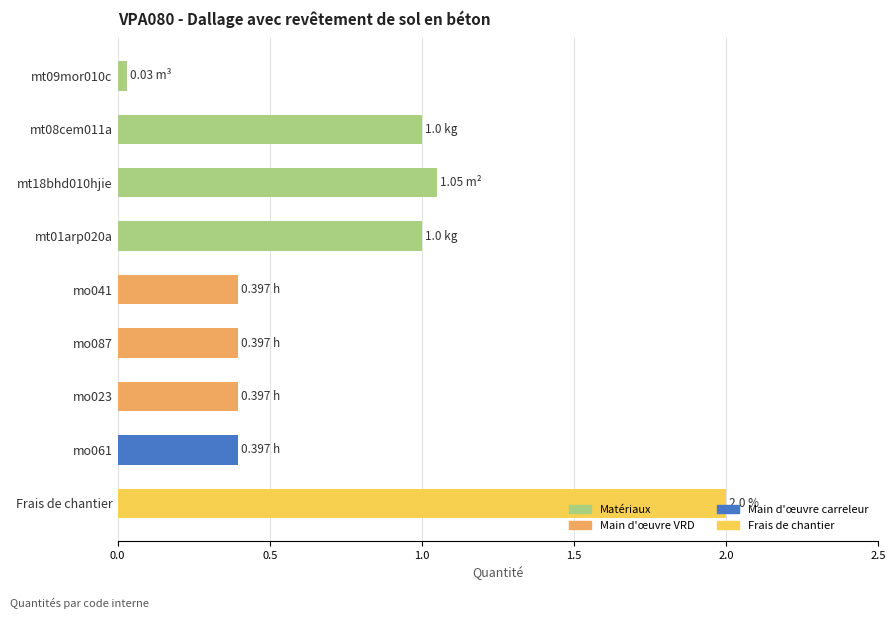

What is the maximum value shown in the chart?

2.0